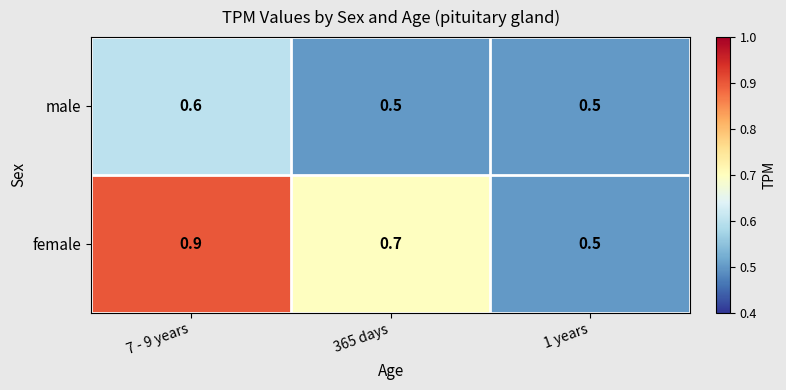

The value of female at 7 - 9 years is 1.5. True or false?

False